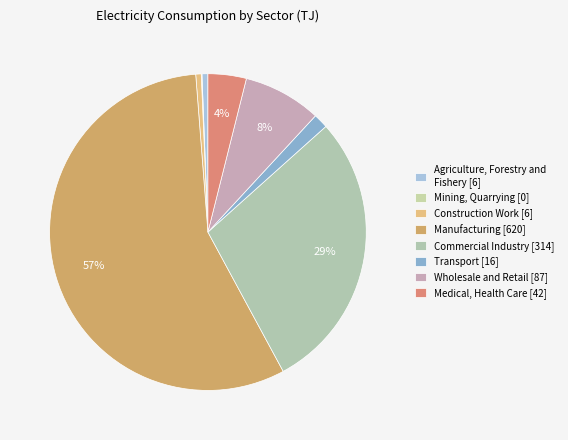

Which has a higher value, Transport or Agriculture, Forestry and Fishery?

Transport